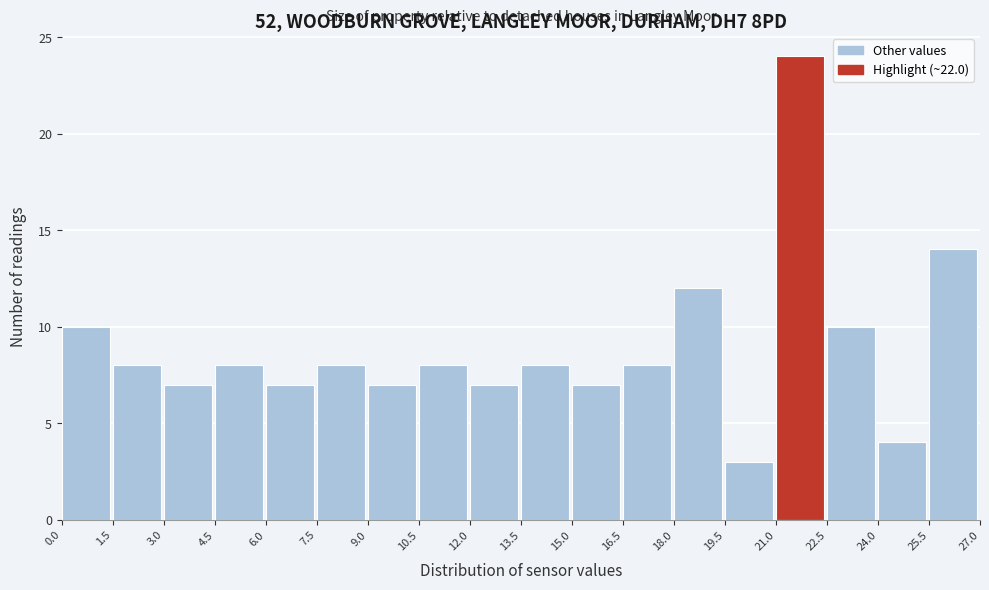

Reading left to right, list every bar in this chart as the range it spans on the x-axis followed by its height. The values are not printed on the chart, so give them approximately, as read against the axis.

0.0 to 1.5: 10
1.5 to 3.0: 8
3.0 to 4.5: 7
4.5 to 6.0: 8
6.0 to 7.5: 7
7.5 to 9.0: 8
9.0 to 10.5: 7
10.5 to 12.0: 8
12.0 to 13.5: 7
13.5 to 15.0: 8
15.0 to 16.5: 7
16.5 to 18.0: 8
18.0 to 19.5: 12
19.5 to 21.0: 3
21.0 to 22.5: 24
22.5 to 24.0: 10
24.0 to 25.5: 4
25.5 to 27.0: 14